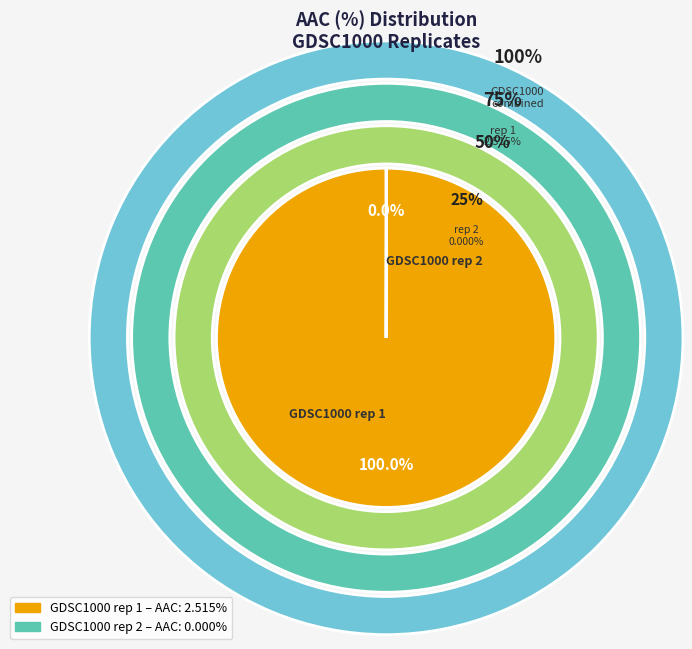

Count the number of slices in the pie.

2